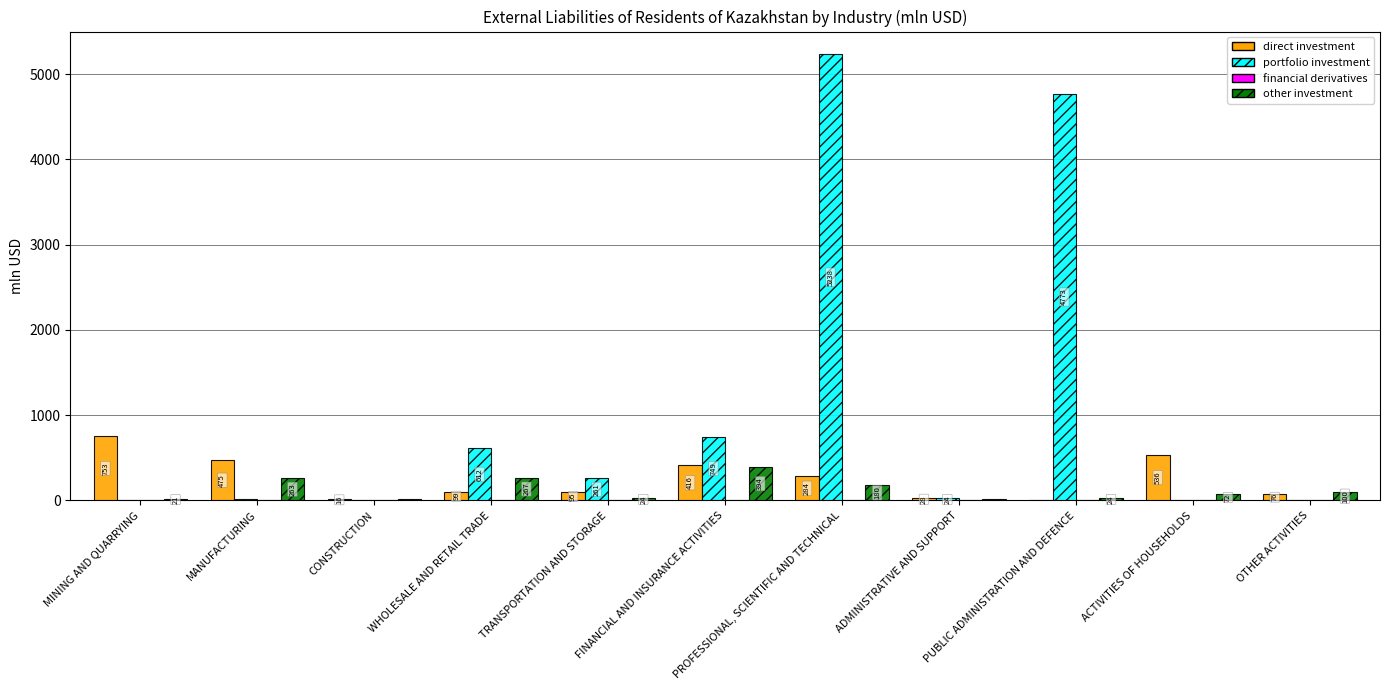

At which category is the sum across all series the highest?

PROFESSIONAL, SCIENTIFIC AND TECHNICAL